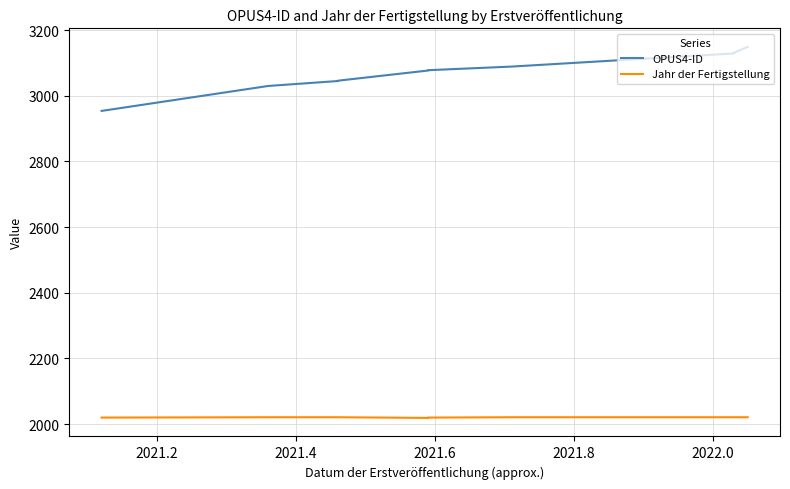

Does the chart have visible grid lines?

Yes